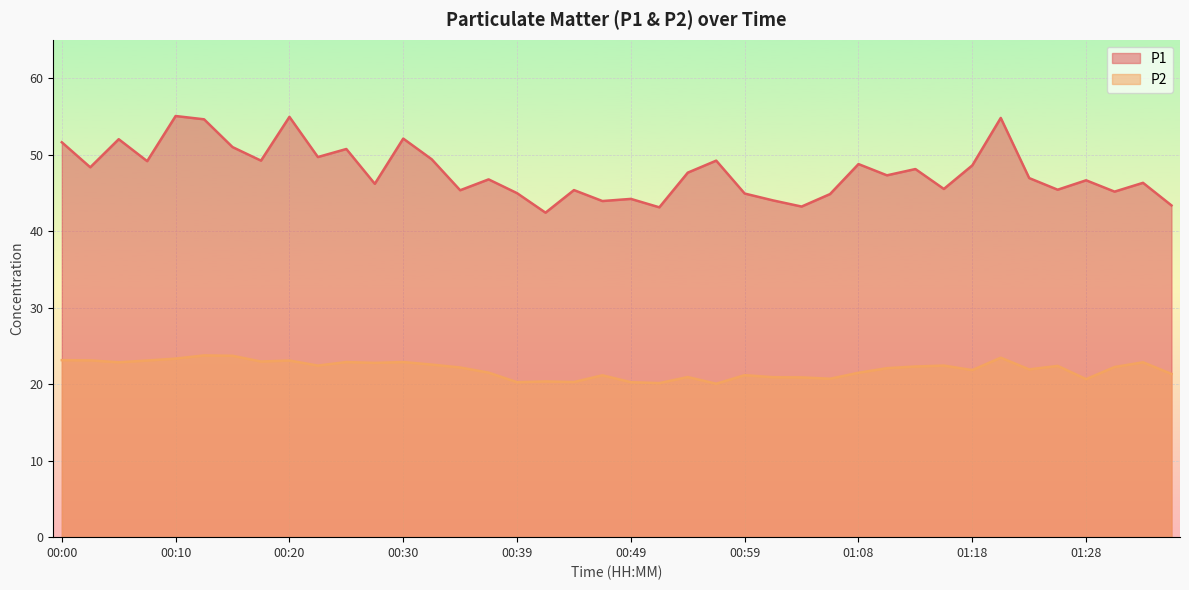

What is the sum of the P2 values at 00:08 and 01:18?

44.9